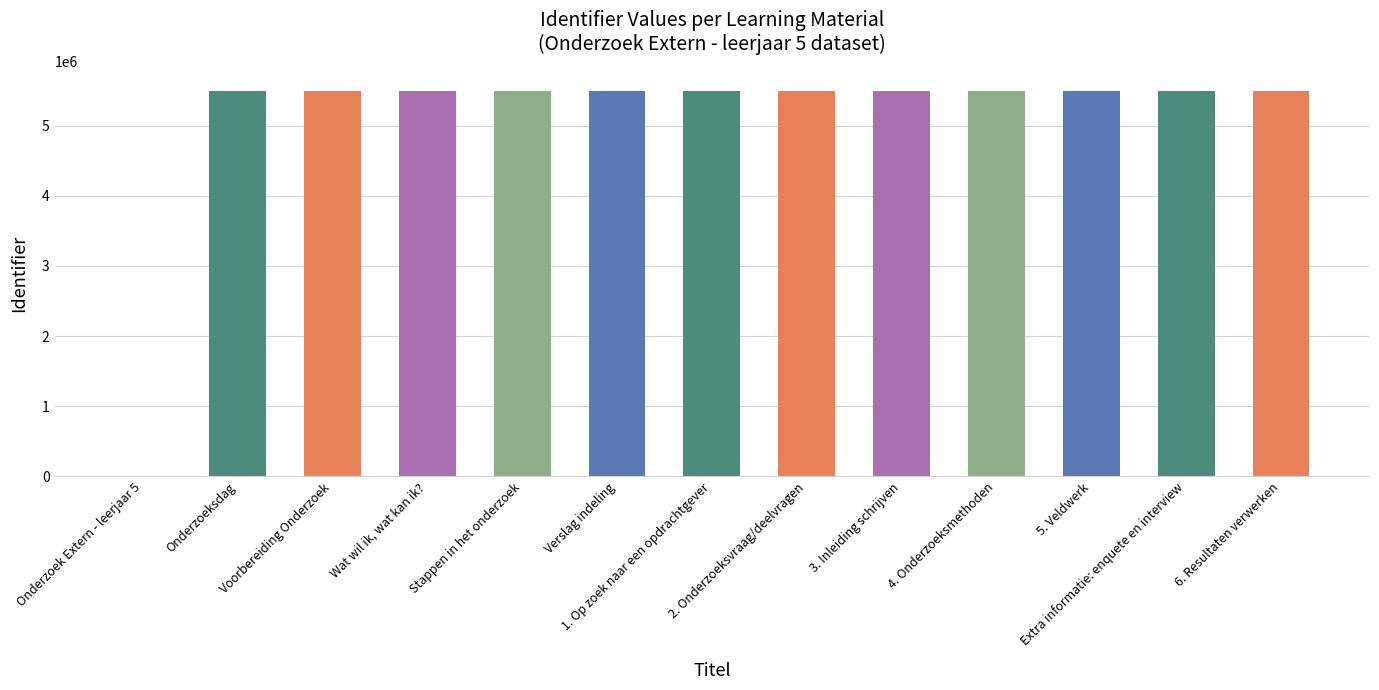

What is the sum of all values?

66027353